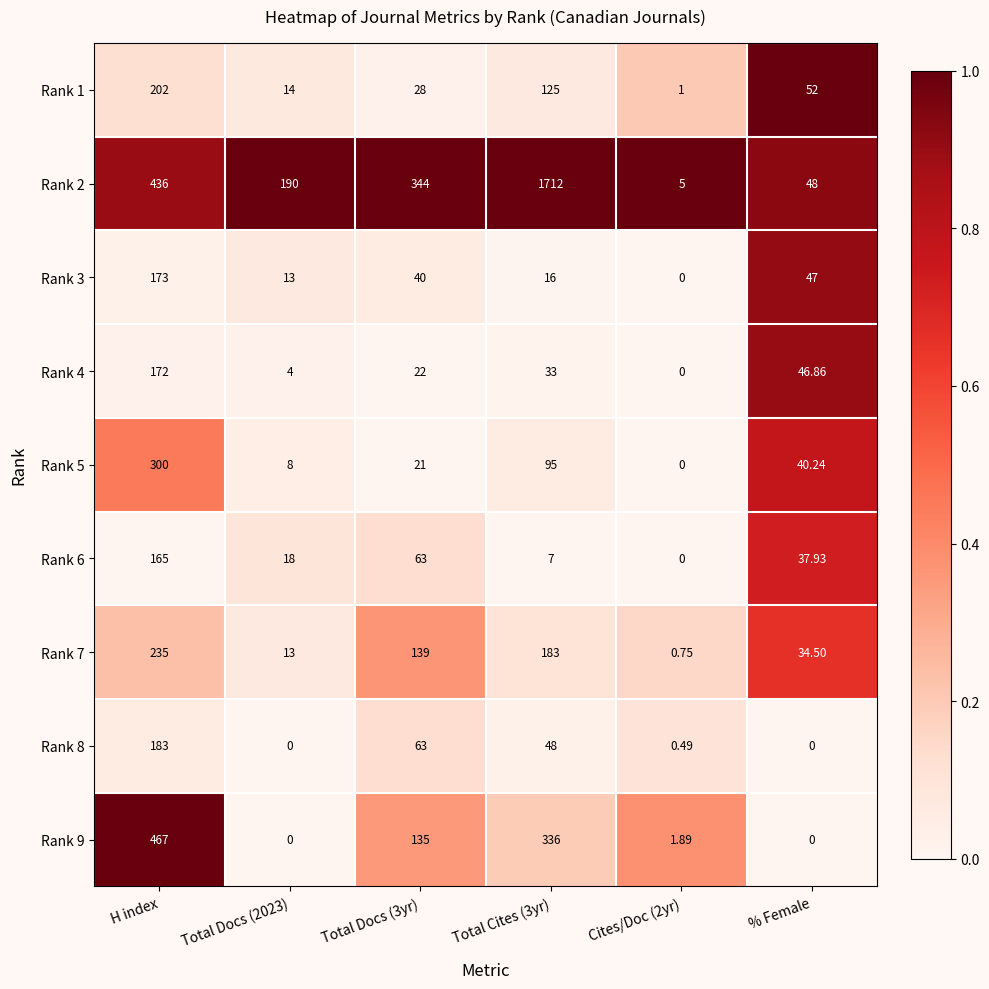

At Total Cites (3yr), list the series in order from largest to smallest.

Rank 2, Rank 9, Rank 7, Rank 1, Rank 5, Rank 8, Rank 4, Rank 3, Rank 6